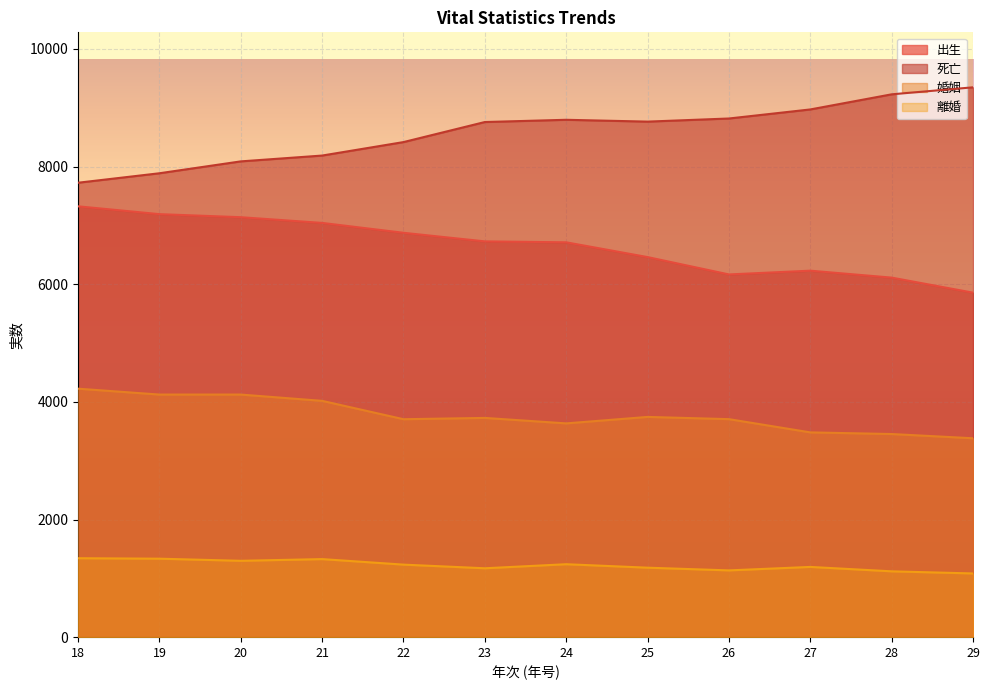

Which has a higher value, 25 or 18?

18